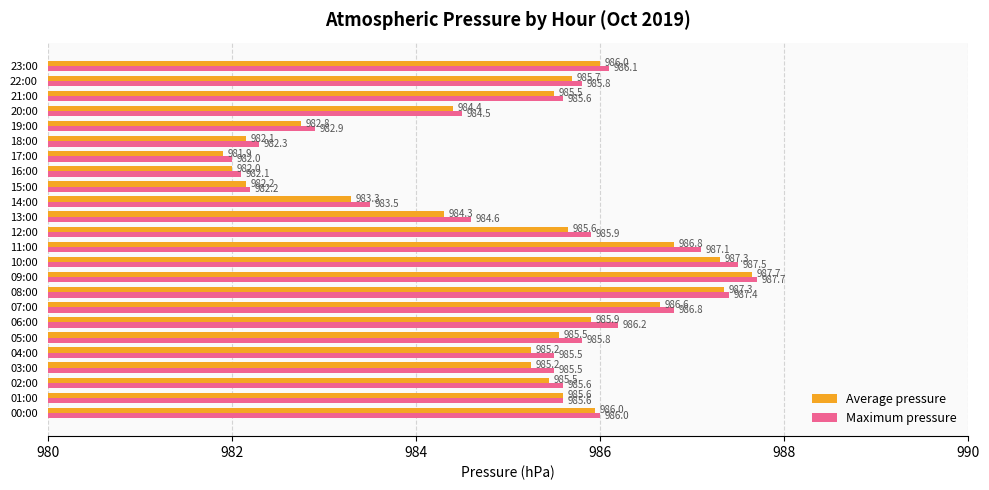

Which category has the highest value across all series?

09:00